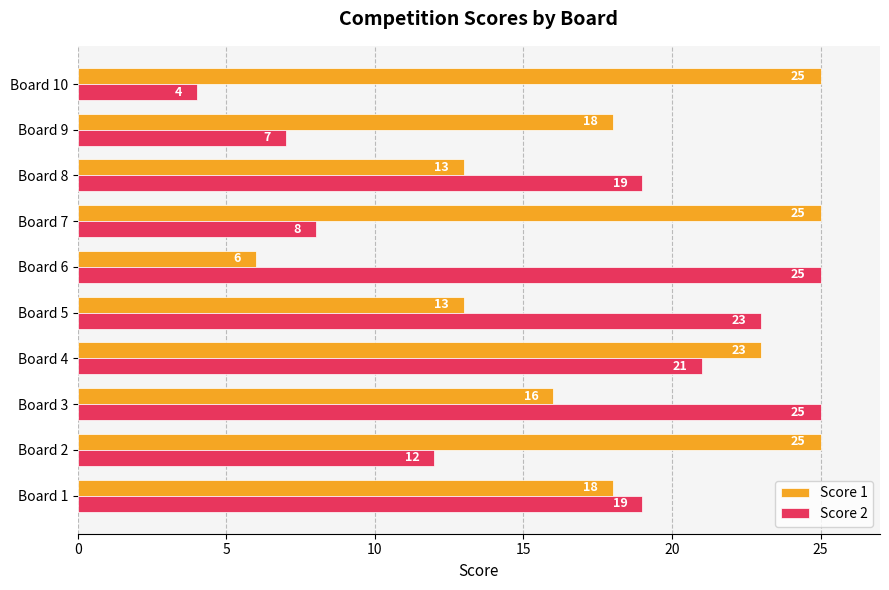

Which series has the largest total across all categories?

Score 1